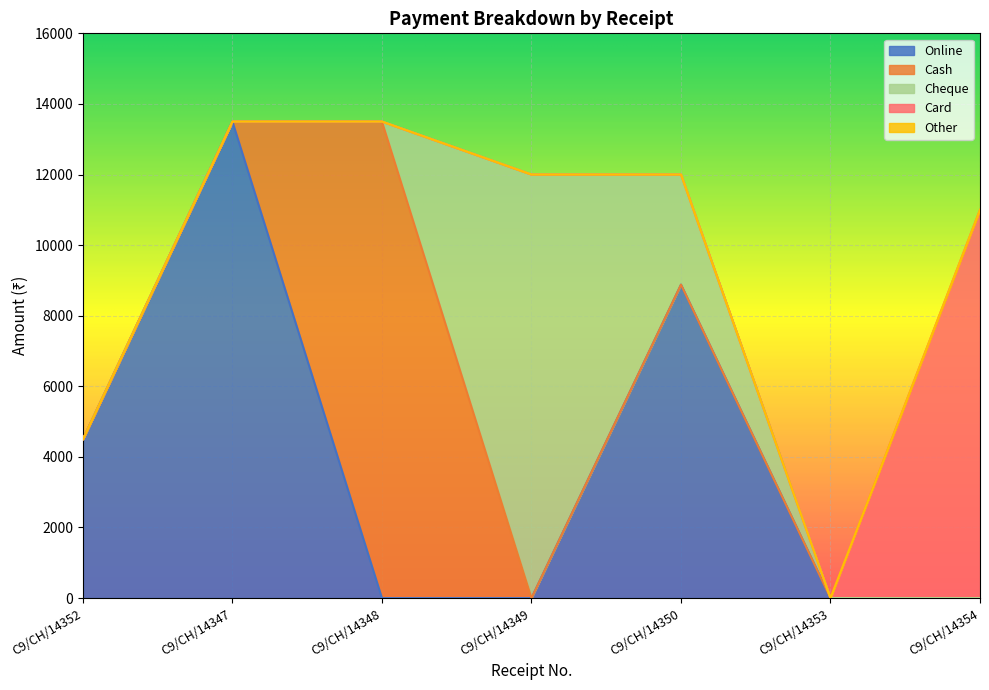

Reading left to right, transcribe all the data shown in this chart.

Online: 4500	13500	0	0	8880	0	0
Cash: 0	0	13500	0	0	1	0
Cheque: 0	0	0	12000	3120	0	0
Card: 0	0	0	0	0	0	11000
Other: 0	0	0	0	0	0	0